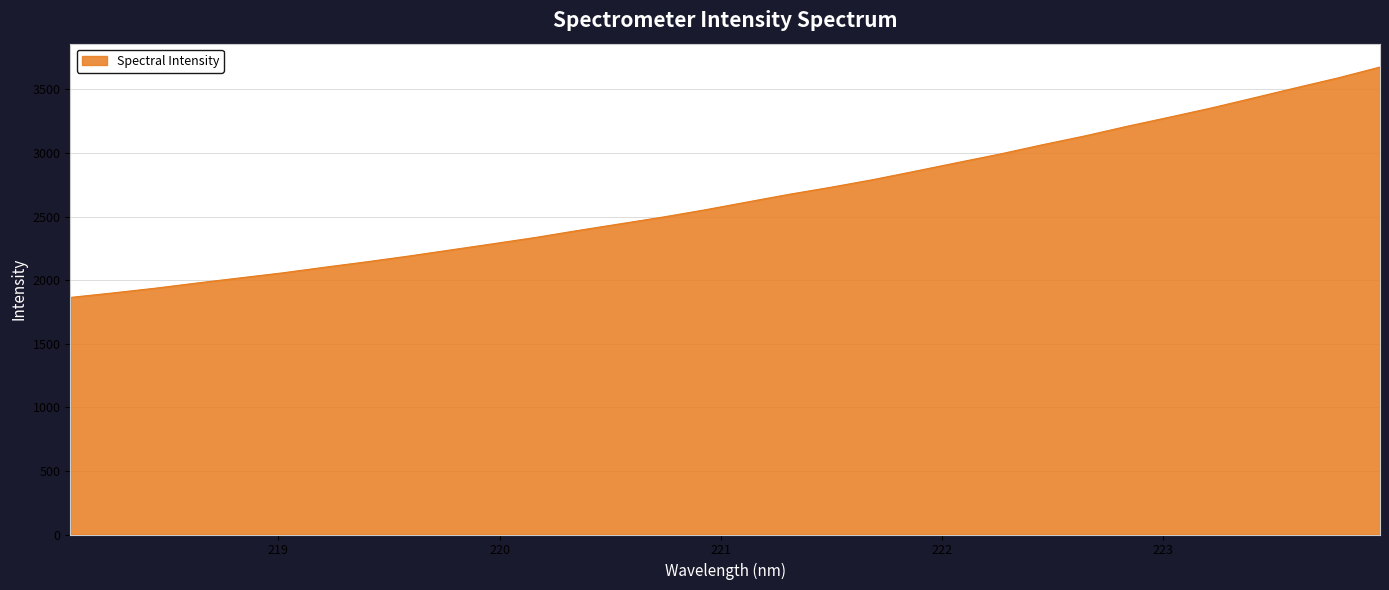

What is the minimum value shown in the chart?

1863.9